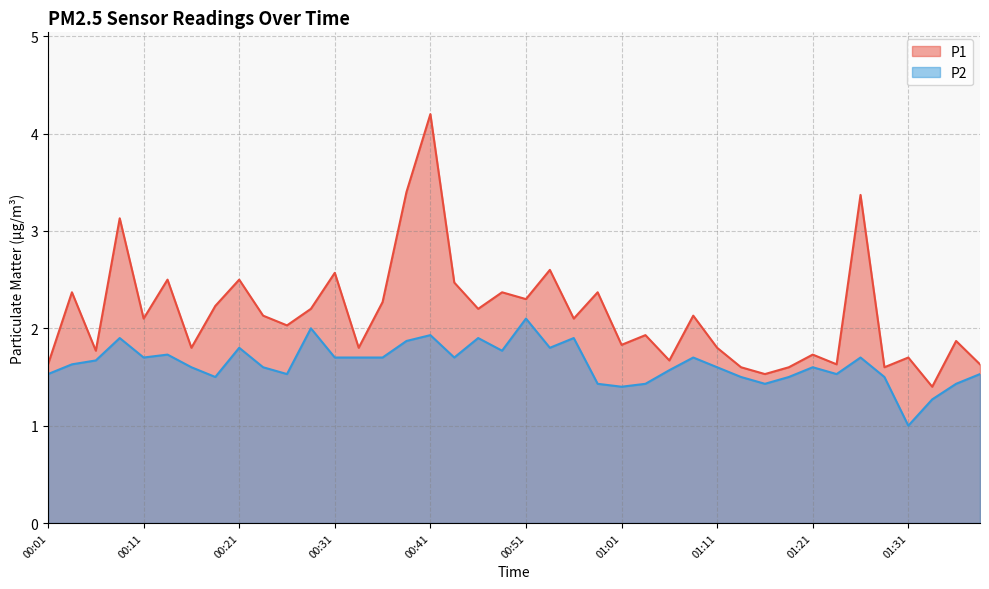

At 00:54, list the series in order from largest to smallest.

P1, P2